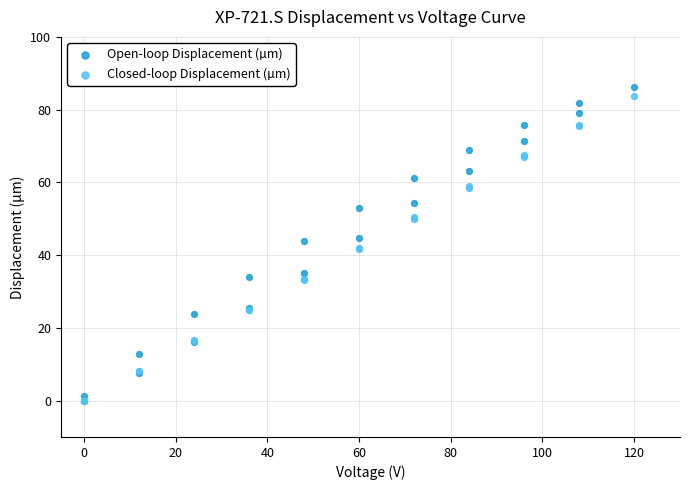

What are all the series names shown in the legend?

Open-loop Displacement (µm), Closed-loop Displacement (µm)